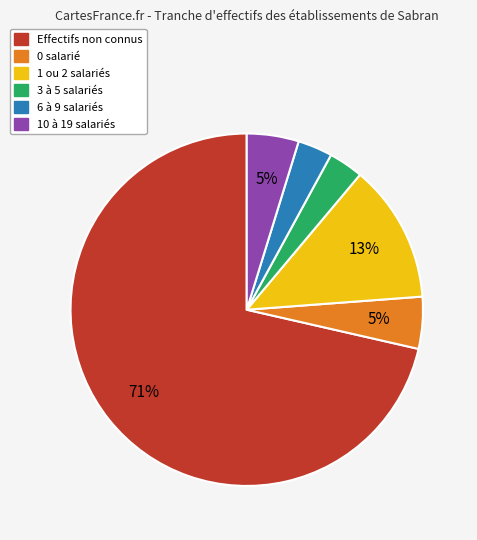

Does any single category account for the majority?

Yes